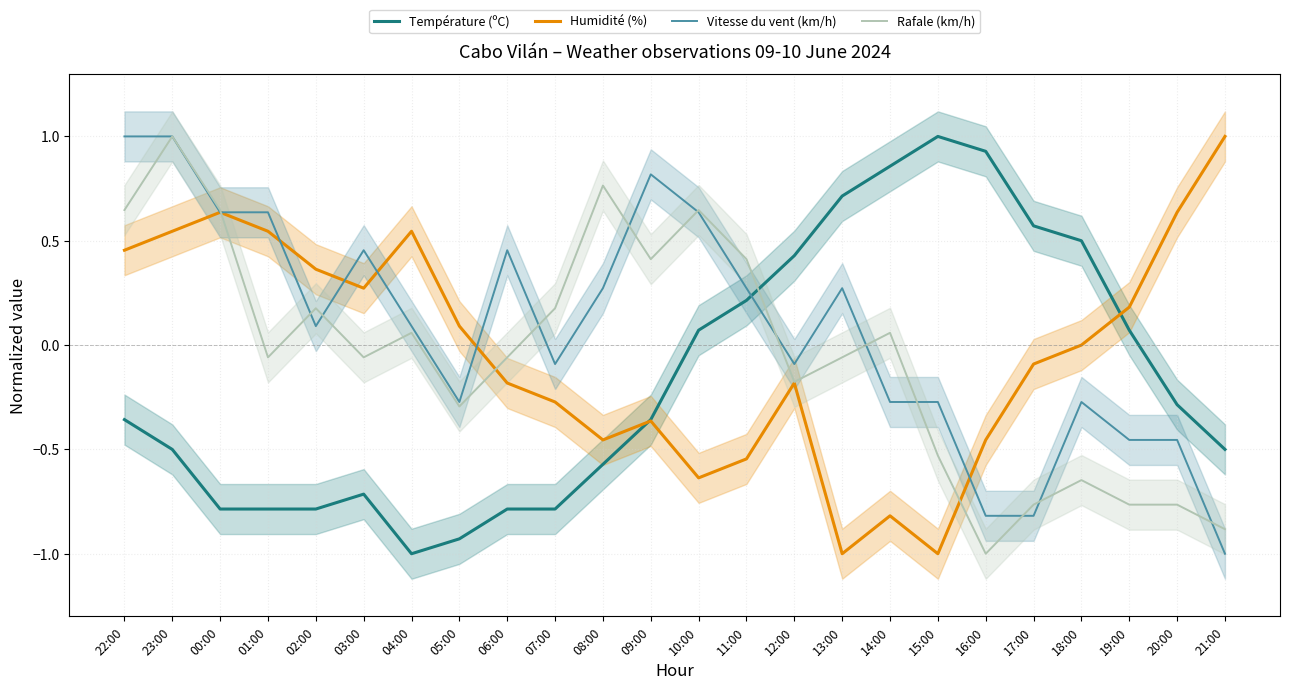

True or false: Humidité (%) has a value of -0.5 at 11:00.

True